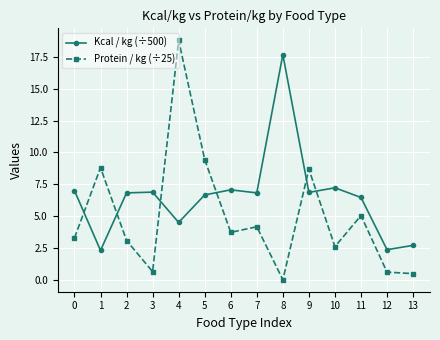

What is the highest value of the Kcal / kg (÷500) series?

17.7